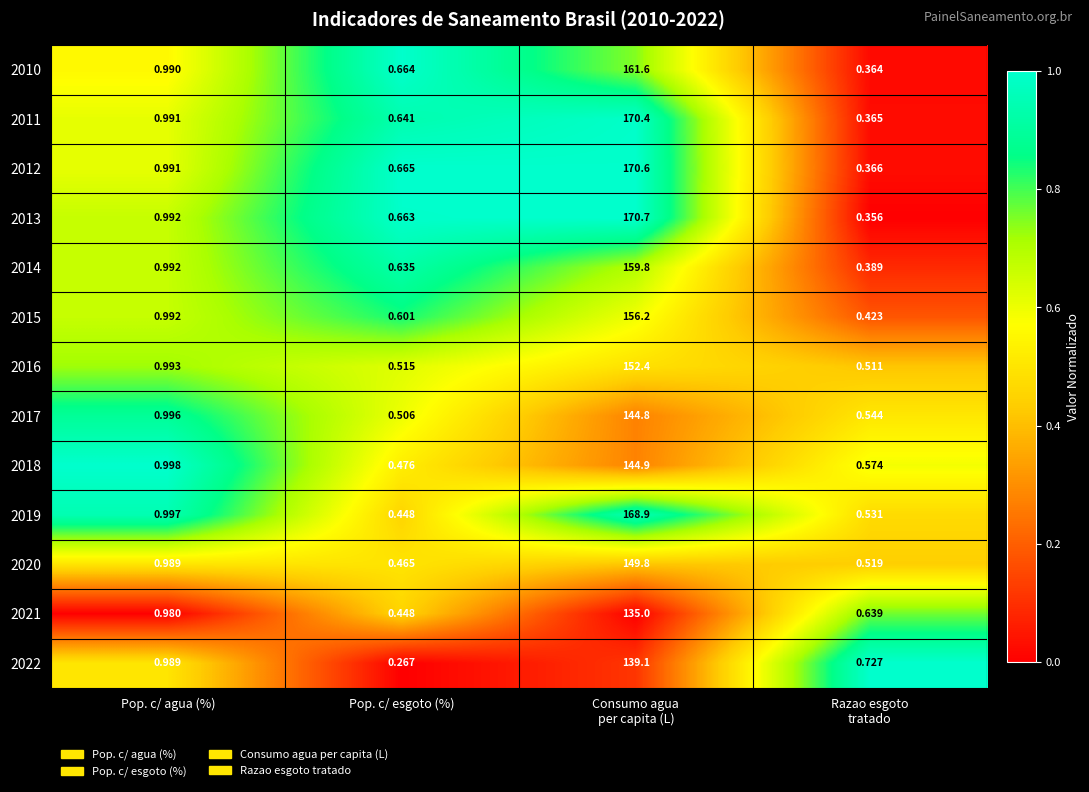

Which category has the lowest value in the 2021 series?

Pop. c/ esgoto (%)